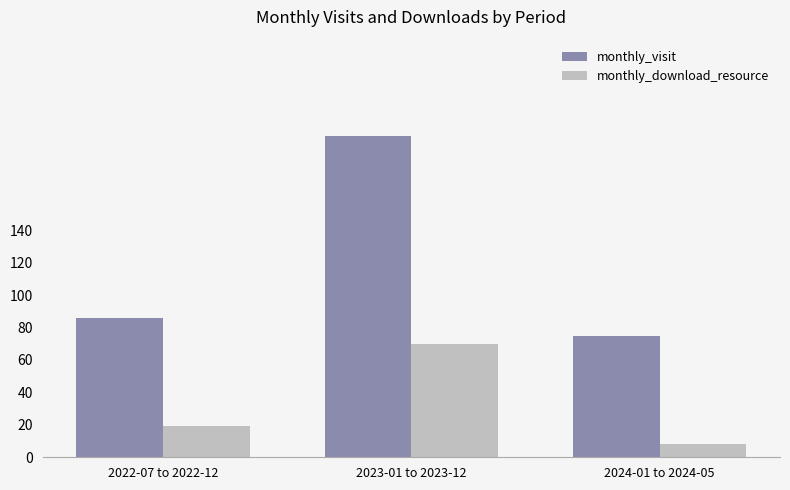

What is the label of the 2nd bar from the right?

2023-01 to 2023-12